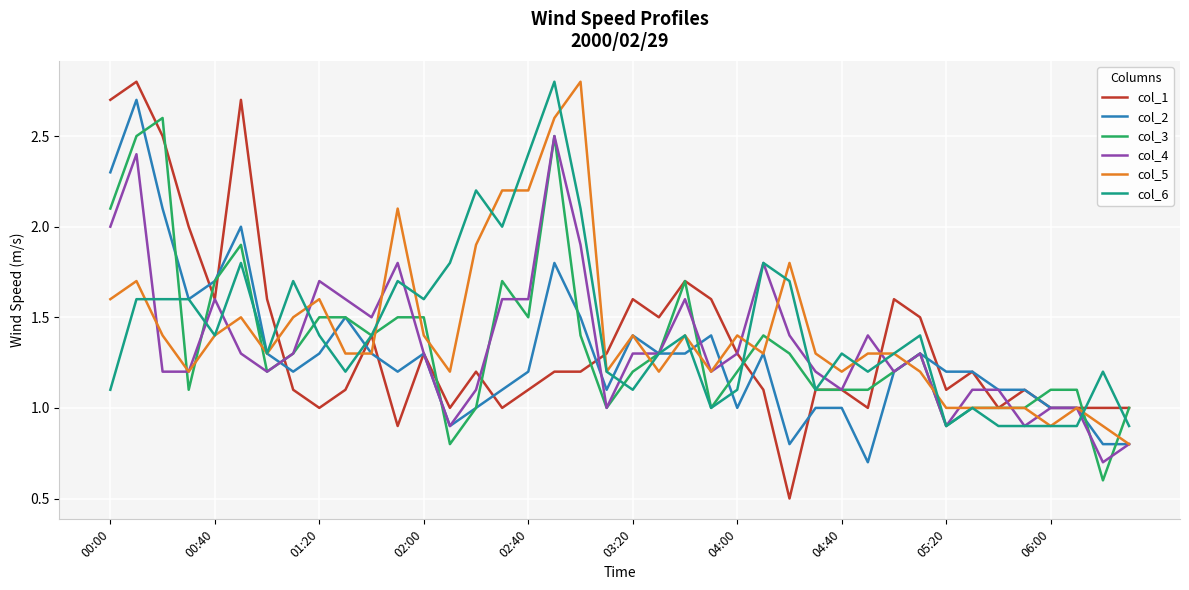

Reading left to right, what are all the values shown in this chart?

col_1: 2.7	2.8	2.5	2.0	1.6	2.7	1.6	1.1	1.0	1.1	1.4	0.9	1.3	1.0	1.2	1.0	1.1	1.2	1.2	1.3	1.6	1.5	1.7	1.6	1.3	1.1	0.5	1.1	1.1	1.0	1.6	1.5	1.1	1.2	1.0	1.1	1.0	1.0	1.0	1.0
col_2: 2.3	2.7	2.1	1.6	1.7	2.0	1.3	1.2	1.3	1.5	1.3	1.2	1.3	0.9	1.0	1.1	1.2	1.8	1.5	1.1	1.4	1.3	1.3	1.4	1.0	1.3	0.8	1.0	1.0	0.7	1.2	1.3	1.2	1.2	1.1	1.1	1.0	1.0	0.8	0.8
col_3: 2.1	2.5	2.6	1.1	1.7	1.9	1.2	1.3	1.5	1.5	1.4	1.5	1.5	0.8	1.0	1.7	1.5	2.5	1.4	1.0	1.2	1.3	1.7	1.0	1.2	1.4	1.3	1.1	1.1	1.1	1.2	1.3	0.9	1.0	1.0	1.0	1.1	1.1	0.6	1.0
col_4: 2.0	2.4	1.2	1.2	1.6	1.3	1.2	1.3	1.7	1.6	1.5	1.8	1.3	0.9	1.1	1.6	1.6	2.5	1.9	1.0	1.3	1.3	1.6	1.2	1.3	1.8	1.4	1.2	1.1	1.4	1.2	1.3	0.9	1.1	1.1	0.9	1.0	1.0	0.7	0.8
col_5: 1.6	1.7	1.4	1.2	1.4	1.5	1.3	1.5	1.6	1.3	1.3	2.1	1.4	1.2	1.9	2.2	2.2	2.6	2.8	1.2	1.4	1.2	1.4	1.2	1.4	1.3	1.8	1.3	1.2	1.3	1.3	1.2	1.0	1.0	1.0	1.0	0.9	1.0	0.9	0.8
col_6: 1.1	1.6	1.6	1.6	1.4	1.8	1.3	1.7	1.4	1.2	1.4	1.7	1.6	1.8	2.2	2.0	2.4	2.8	2.1	1.2	1.1	1.3	1.4	1.0	1.1	1.8	1.7	1.1	1.3	1.2	1.3	1.4	0.9	1.0	0.9	0.9	0.9	0.9	1.2	0.9